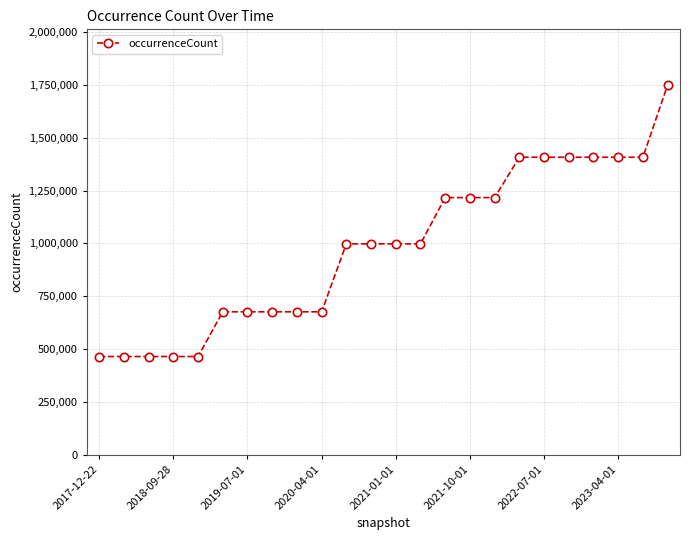

What is the difference between the maximum and minimum values?

1284806